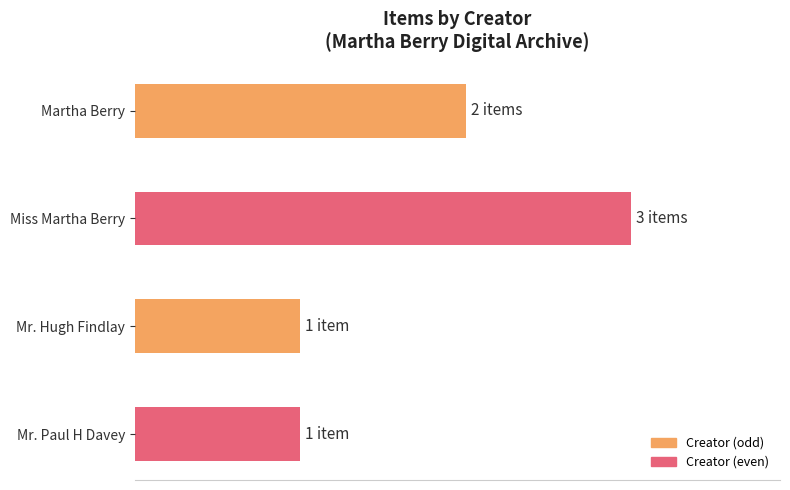

Does the chart contain any negative values?

No